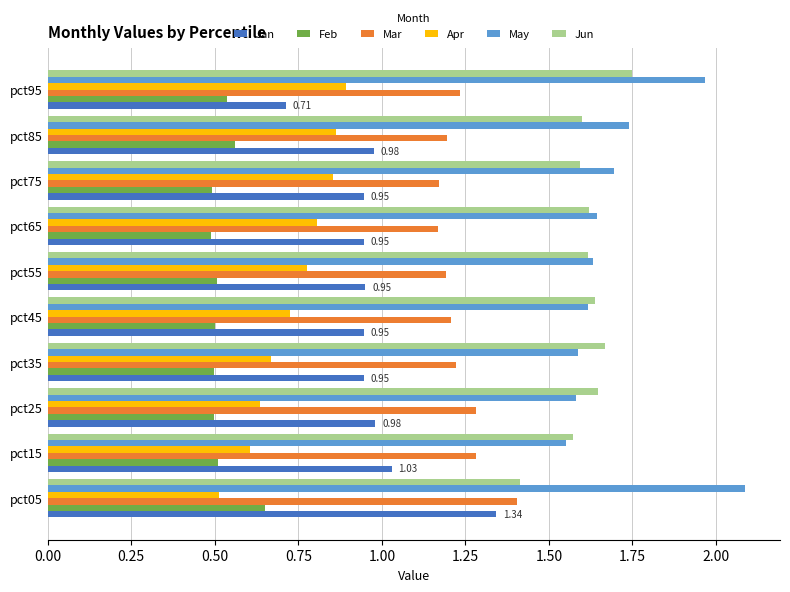

What is the difference between the maximum and second lowest values in the Jan series?

0.4